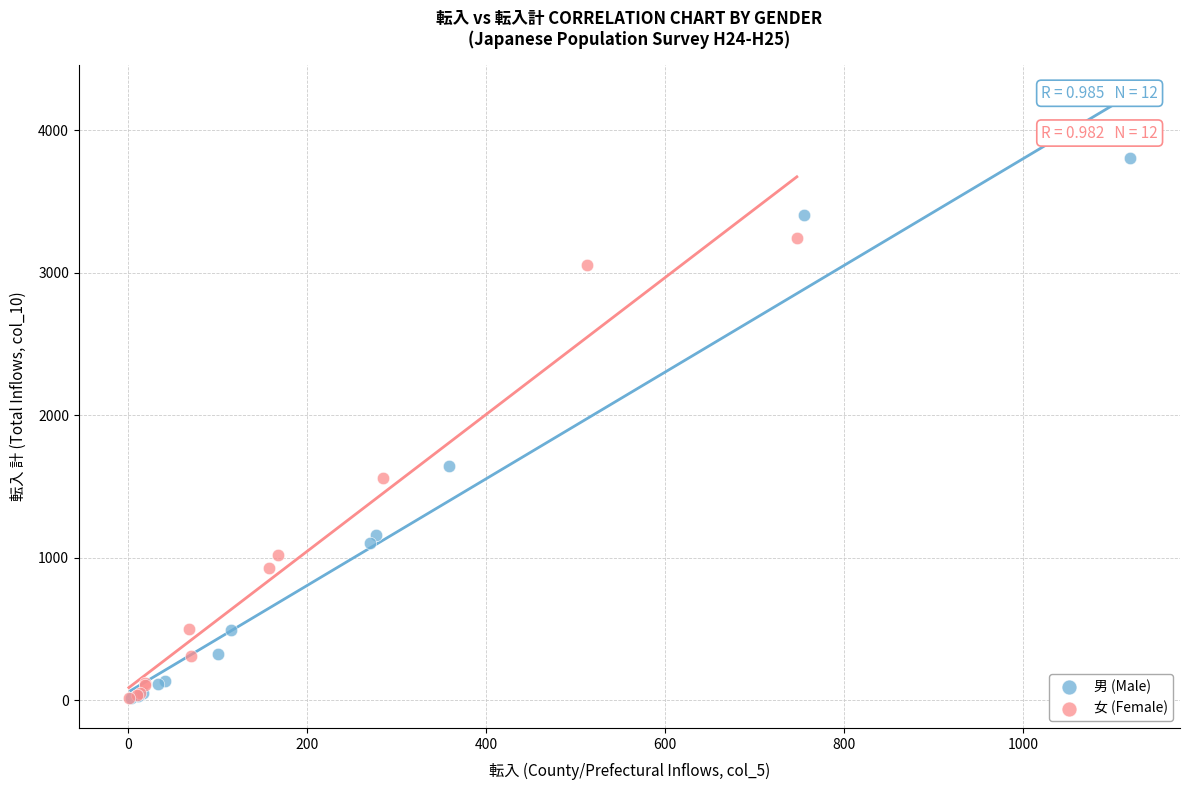

Which series has the widest spread of Y values?

男 (Male)